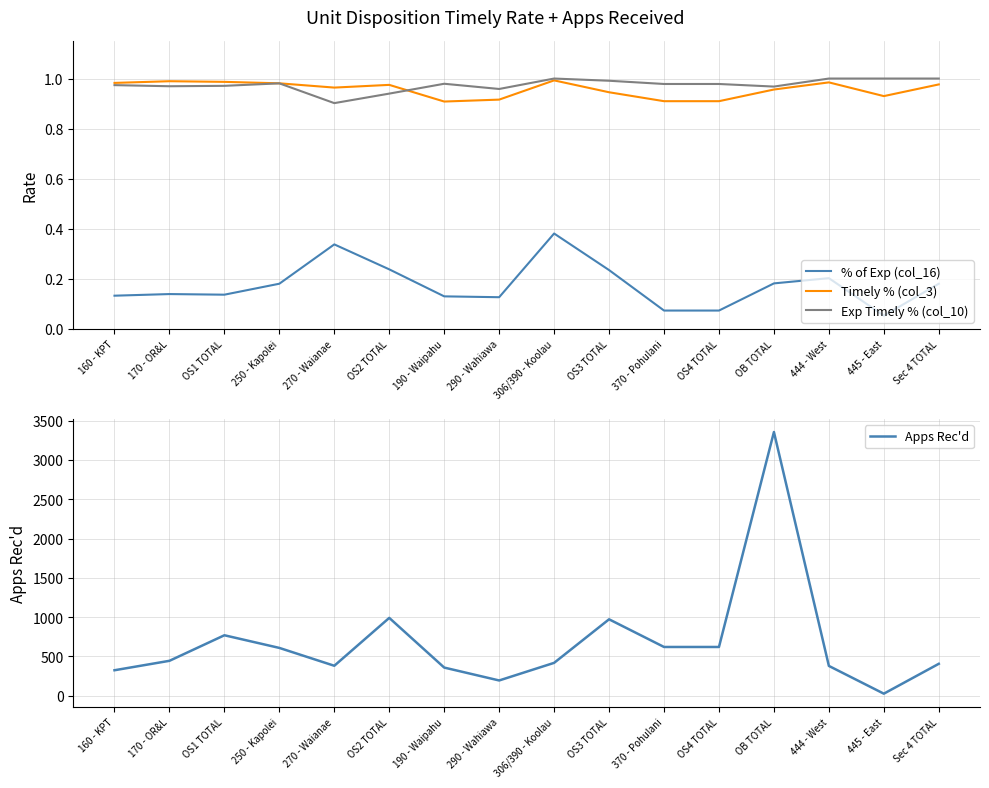

Is it true that Apps Rec'd equals 445.0 at 170 - OR&L?

True